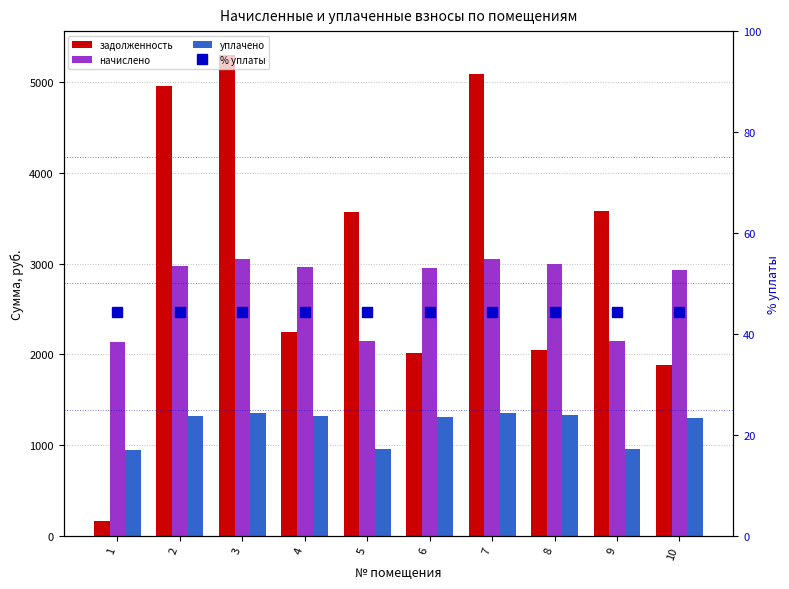

How many distinct data groups are displayed?

4